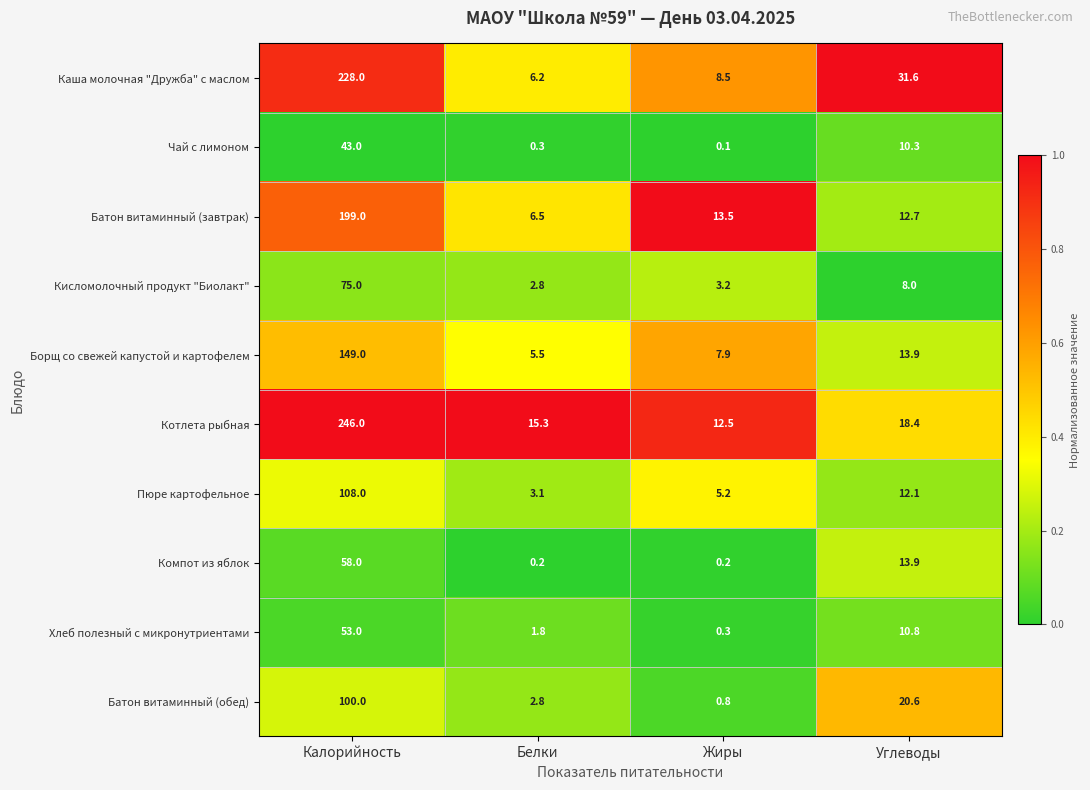

What is the difference between the Кисломолочный продукт "Биолакт" values at Жиры and Углеводы?

4.8